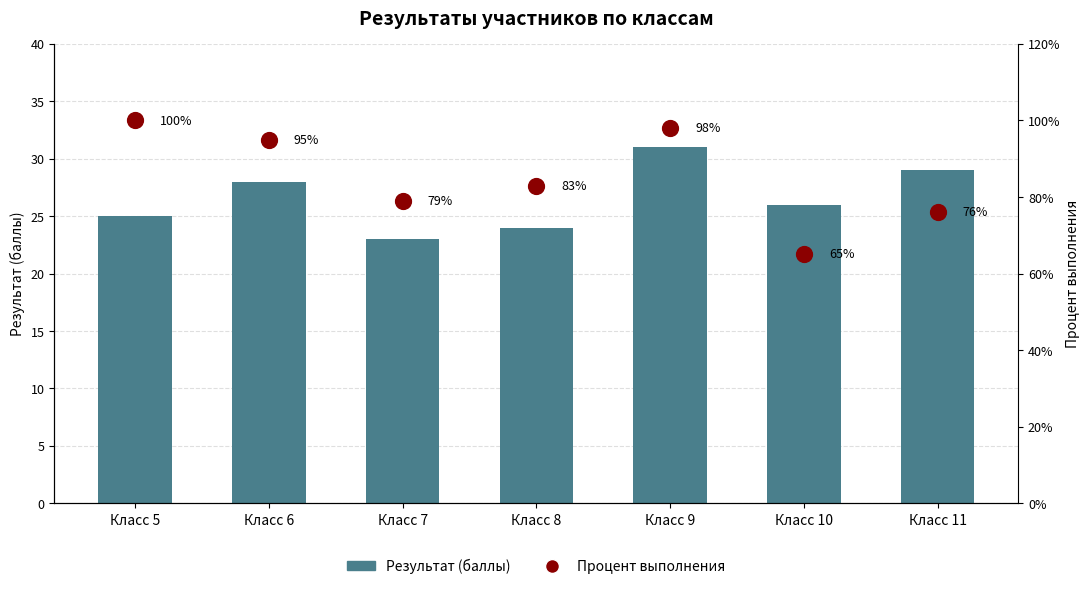

At how many categories does at least one series exceed 24?

5